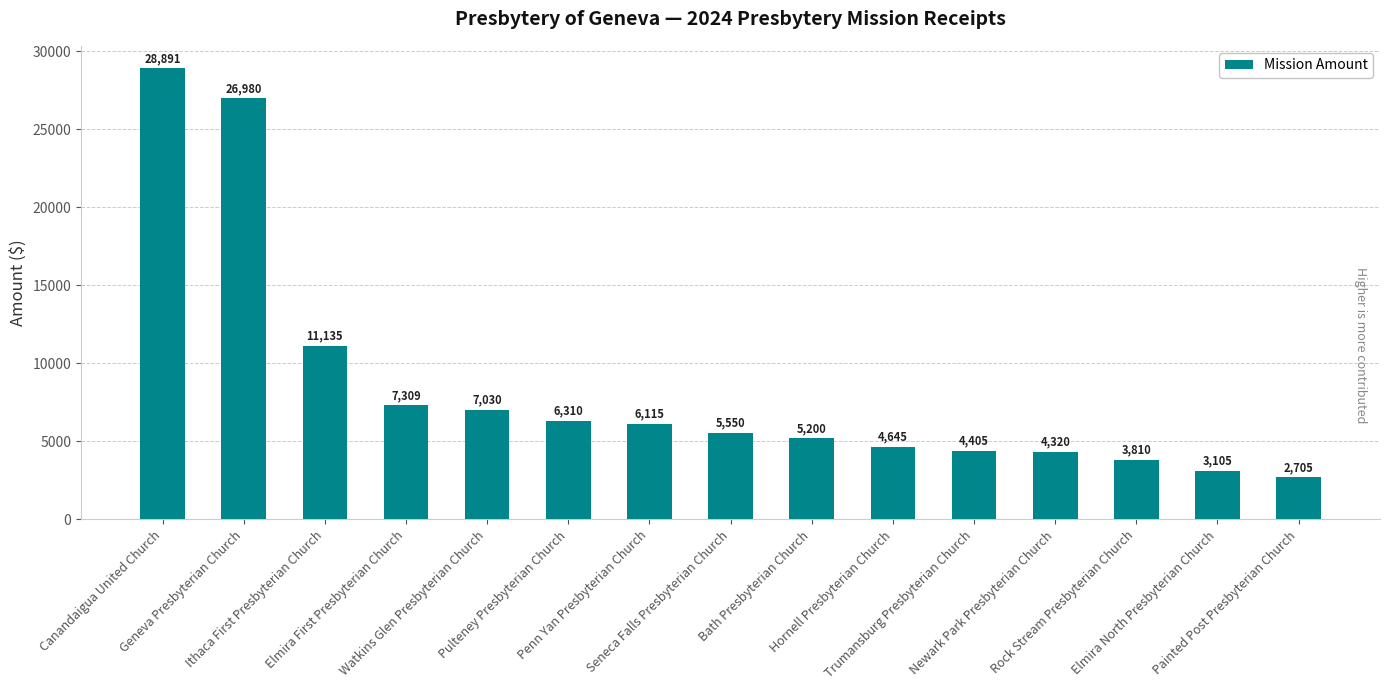

Reading left to right, list all the values displayed in this chart.

Canandaigua United Church=28891	Geneva Presbyterian Church=26980	Ithaca First Presbyterian Church=11135	Elmira First Presbyterian Church=7309	Watkins Glen Presbyterian Church=7030	Pulteney Presbyterian Church=6310	Penn Yan Presbyterian Church=6115	Seneca Falls Presbyterian Church=5550	Bath Presbyterian Church=5200	Hornell Presbyterian Church=4645	Trumansburg Presbyterian Church=4405	Newark Park Presbyterian Church=4320	Rock Stream Presbyterian Church=3810	Elmira North Presbyterian Church=3105	Painted Post Presbyterian Church=2705